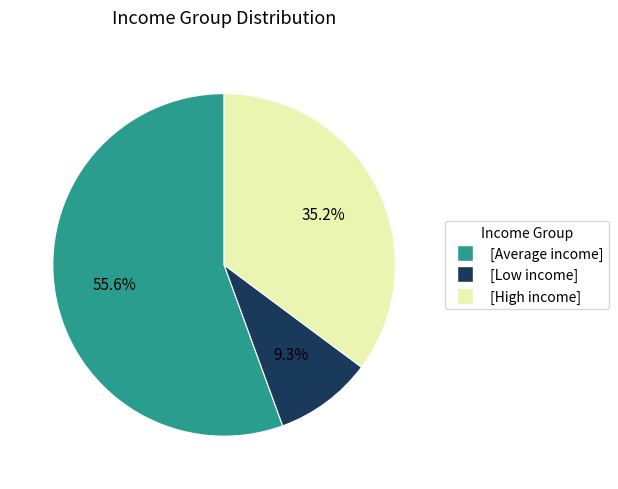

Is there any slice that represents more than half of the pie?

Yes